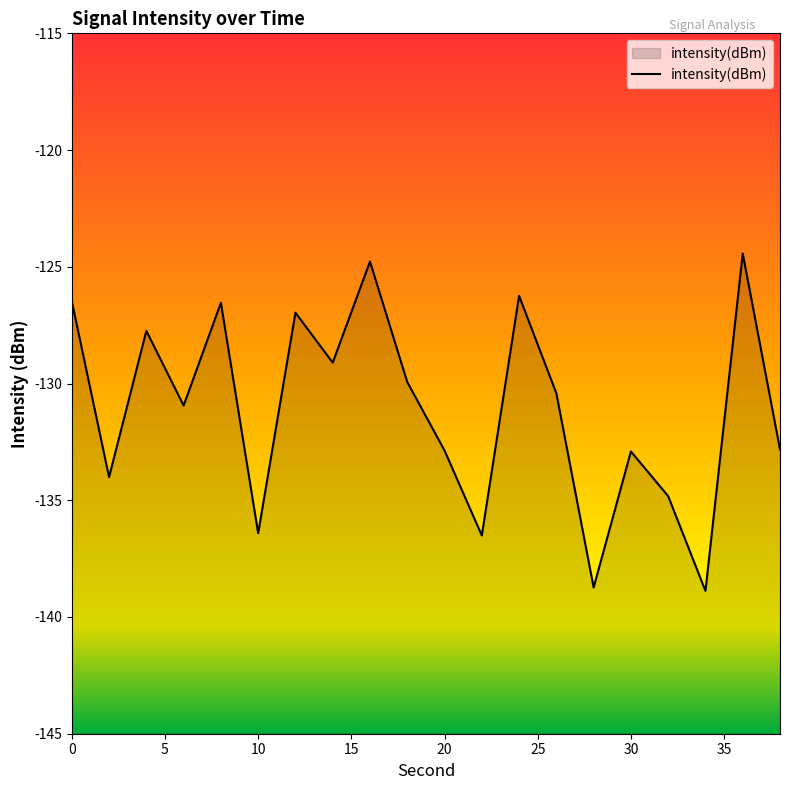

What is the greatest value displayed?

-124.4